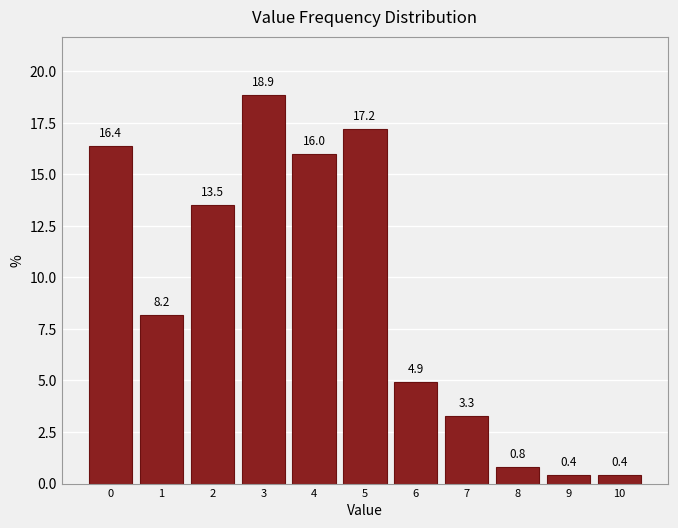

Reading right to left, extract all data points from this chart.

0.4	0.4	0.8	3.3	4.9	17.2	16.0	18.9	13.5	8.2	16.4